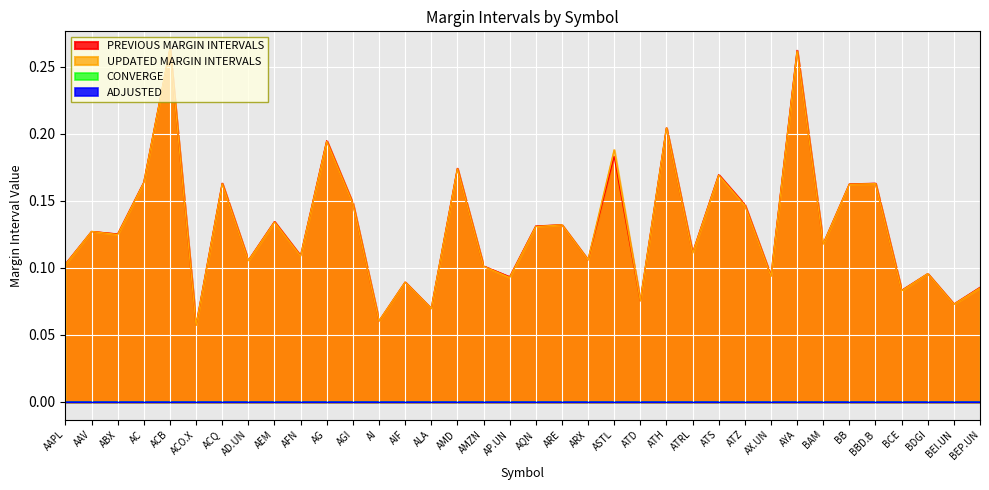

Which category has the lowest value in the PREVIOUS MARGIN INTERVALS series?

ACO.X